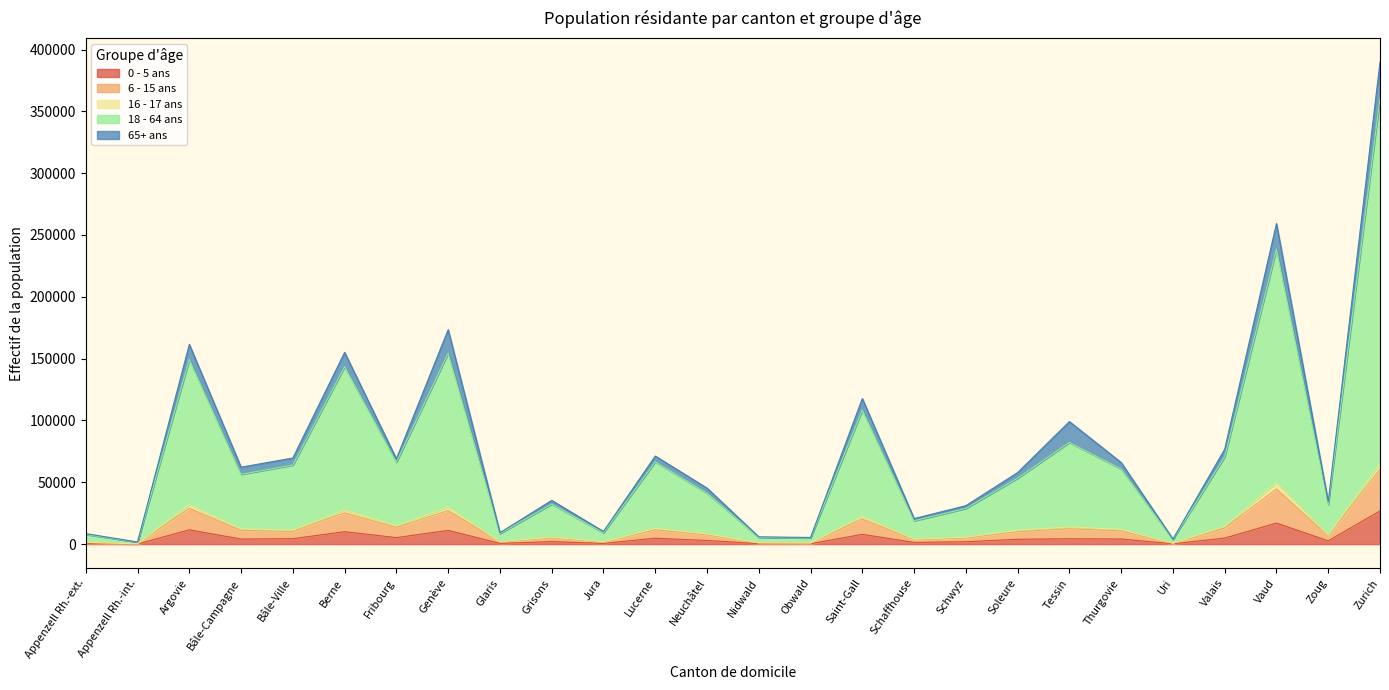

At which category is the sum across all series the highest?

Zurich